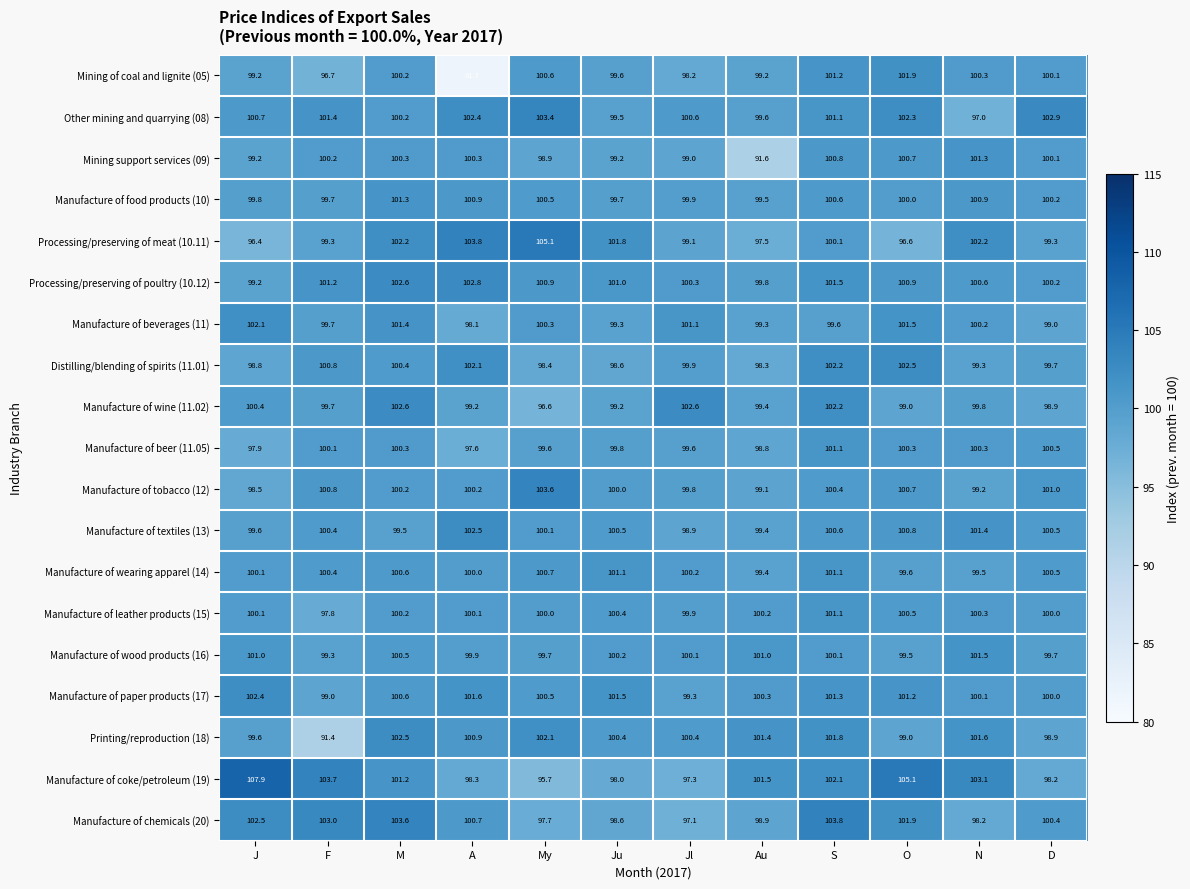

Which label corresponds to the smallest value in the chart?

A